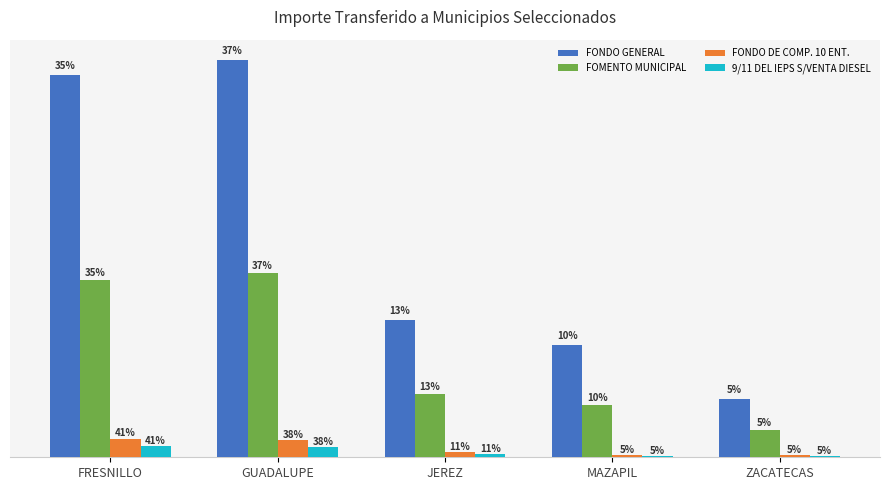

Which series changed the most between JEREZ and ZACATECAS?

FONDO GENERAL